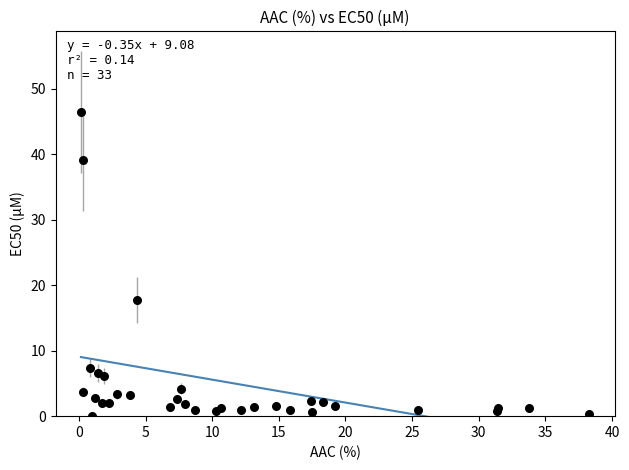

What Y value in the scatter plot is closest to 23?

17.7